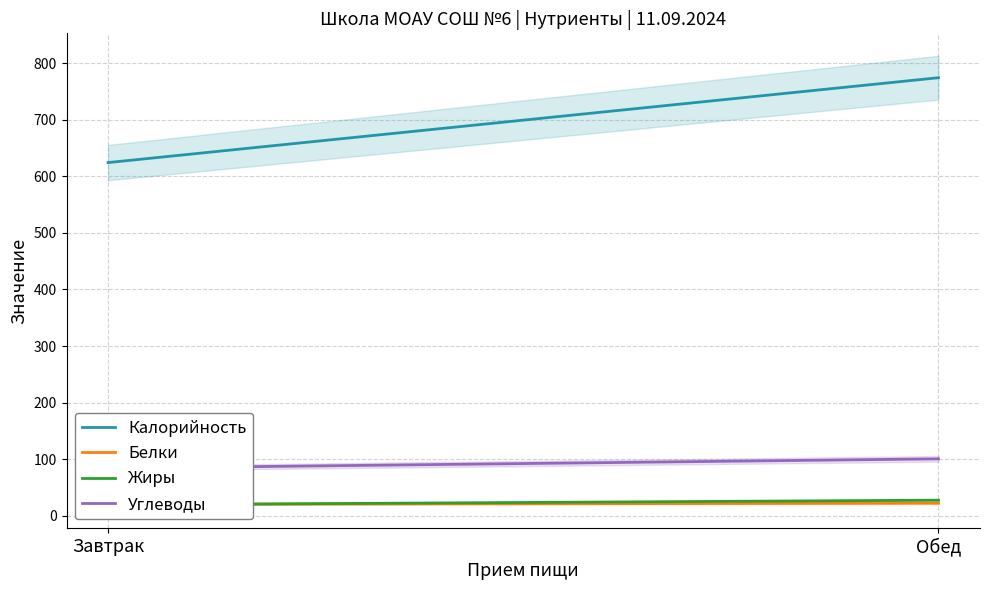

What is the difference between the Калорийность values at Обед and Завтрак?

150.0